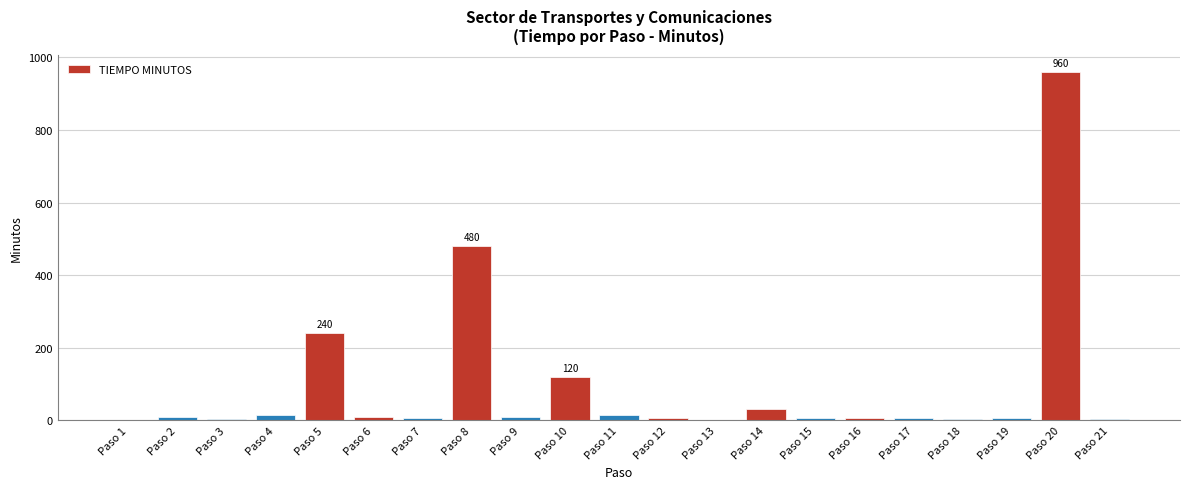

What is the sum of all values?

1931